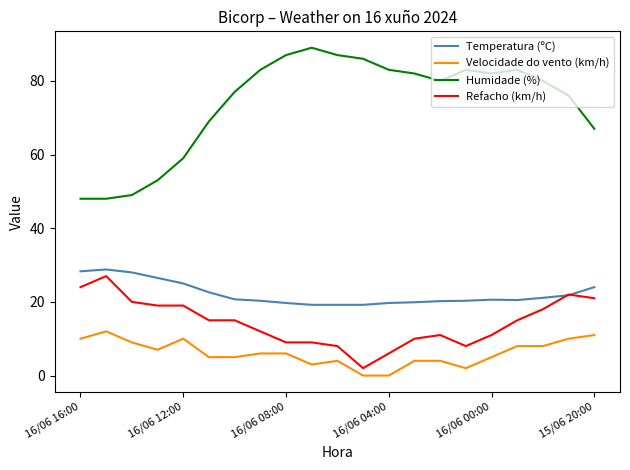

True or false: Refacho (km/h) and Humidade (%) cross at least once.

False